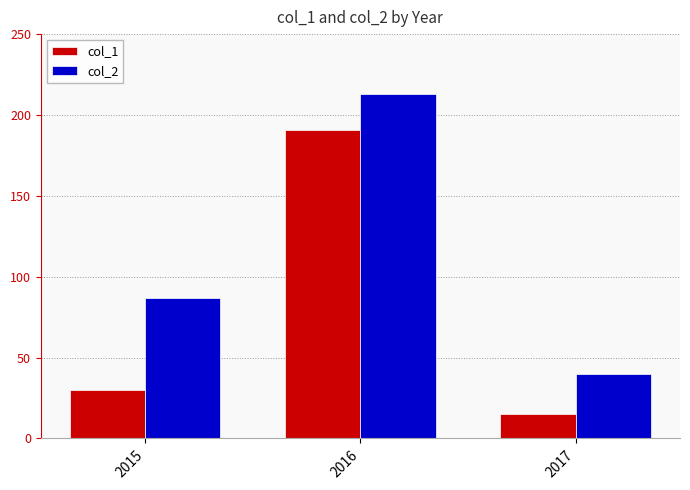

What is the total value across all series at 2016?

404